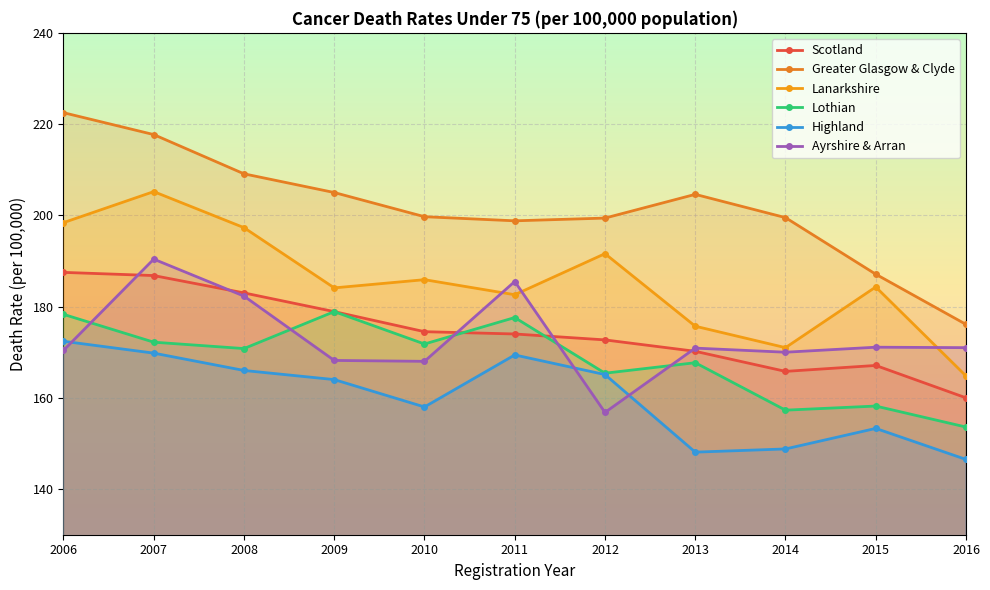

Is it true that Ayrshire & Arran equals 235.4 at 2012?

False